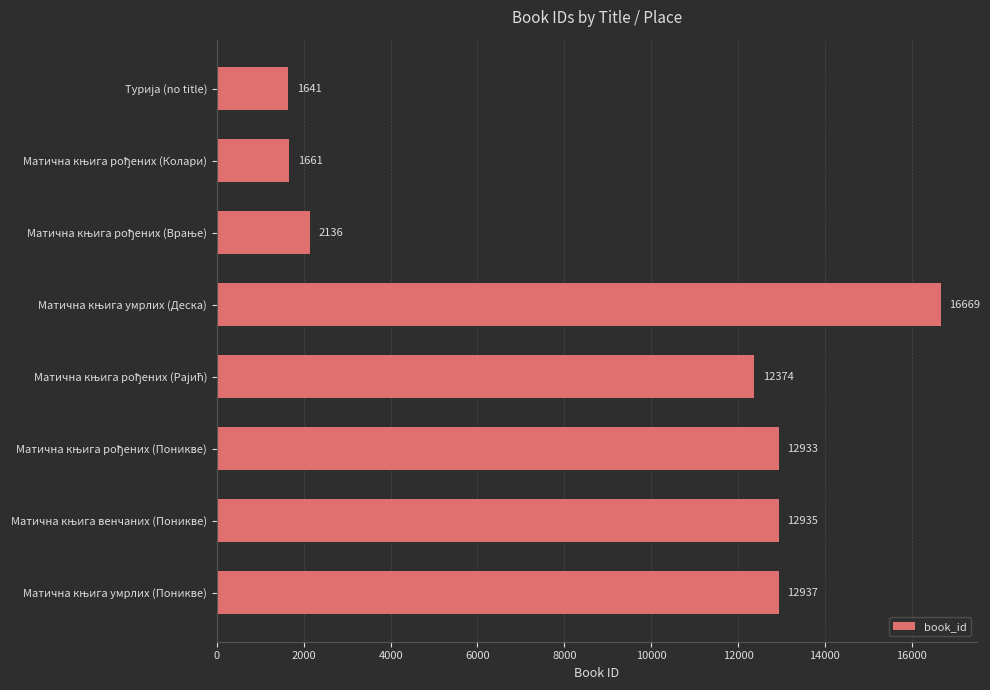

Are the bars grouped side by side (vs. stacked)?

No